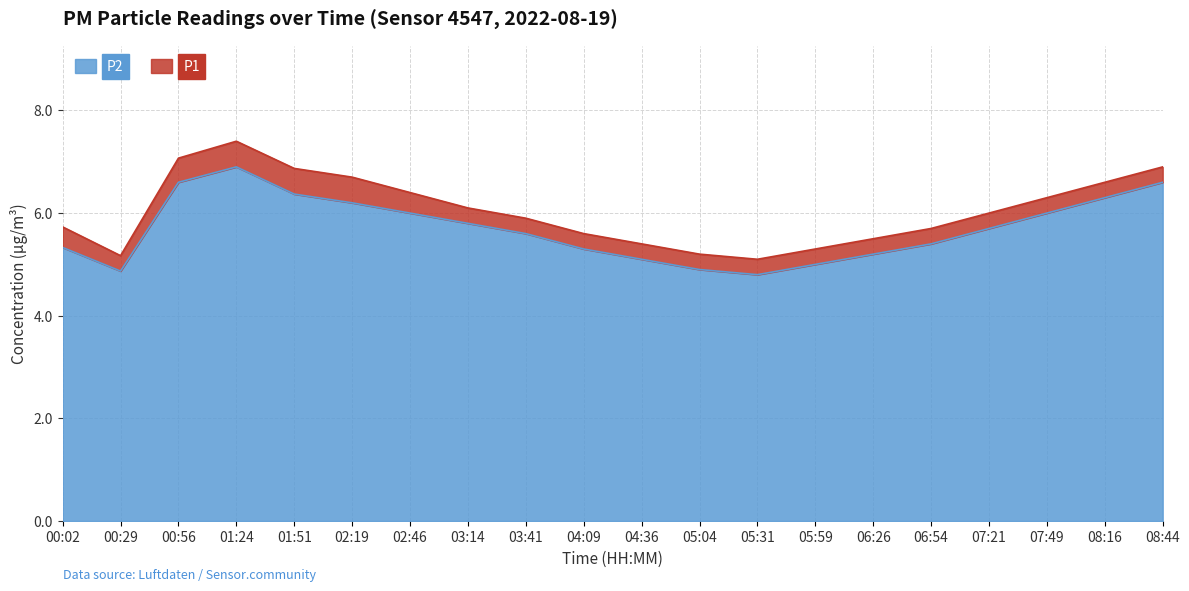

What is the value of the P2 point at the 18th from the left?

6.0